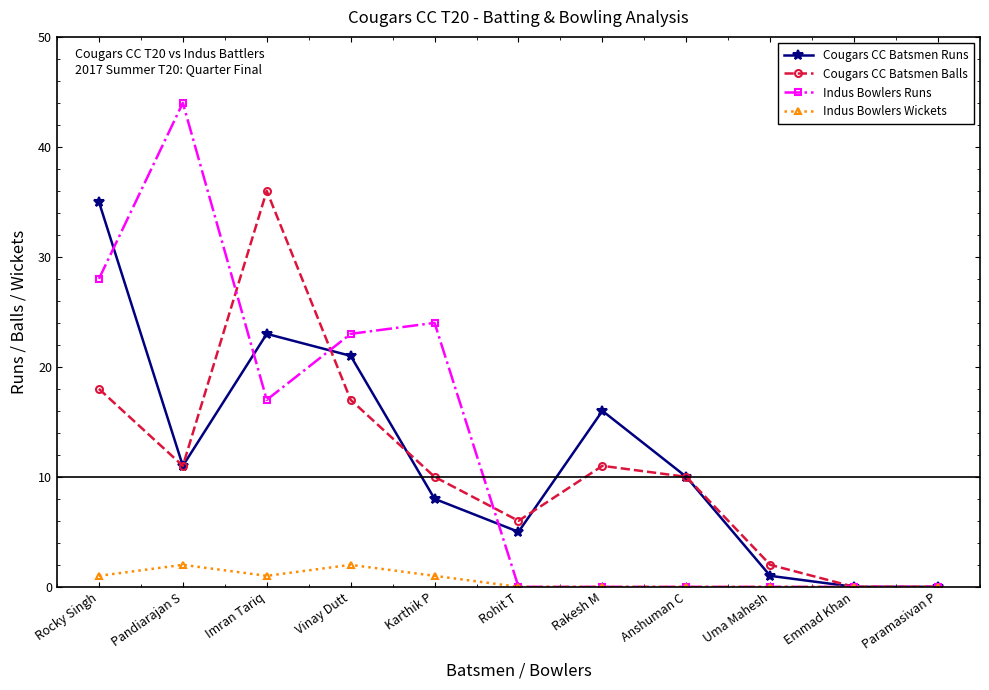

The value of Cougars CC Batsmen Balls at Pandiarajan S is 17. True or false?

False